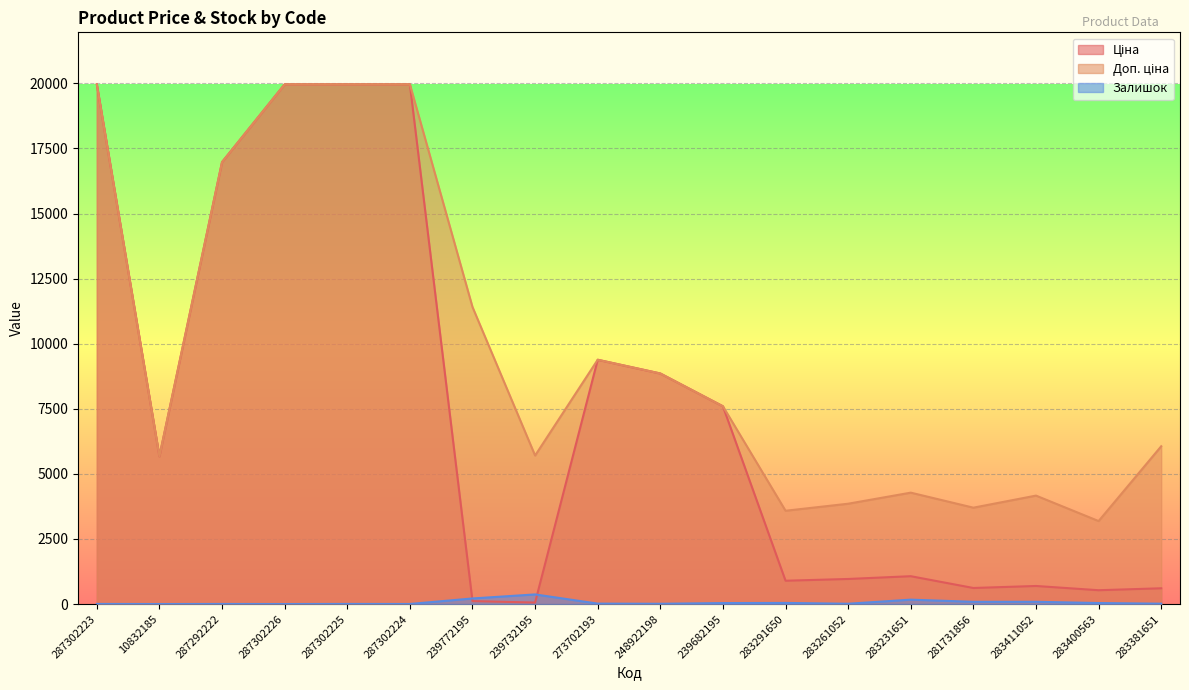

Reading left to right, list all the values displayed in this chart.

Ціна: 287302223=19964.2	10832185=5673.8	287292222=16976.3	287302226=19964.2	287302225=19964.2	287302224=19964.2	239772195=114.1	239732195=57.0	273702193=9384.0	248922198=8856.7	239682195=7596.5	283291650=895.9	283261052=963.5	283231651=1069.8	281731856=617.0	283411052=694.3	283400563=531.3	283381651=606.1
Доп. ціна: 287302223=19964.2	10832185=5673.8	287292222=16976.3	287302226=19964.2	287302225=19964.2	287302224=19964.2	239772195=11410.0	239732195=5705.0	273702193=9384.0	248922198=8856.7	239682195=7596.5	283291650=3583.6	283261052=3854.0	283231651=4279.1	281731856=3701.9	283411052=4165.6	283400563=3187.6	283381651=6061.2
Залишок: 287302223=5.0	10832185=1.0	287292222=4.0	287302226=1.0	287302225=5.0	287302224=3.0	239772195=215.0	239732195=370.0	273702193=17.0	248922198=11.0	239682195=38.0	283291650=43.0	283261052=12.0	283231651=169.0	281731856=86.0	283411052=87.0	283400563=39.0	283381651=14.0